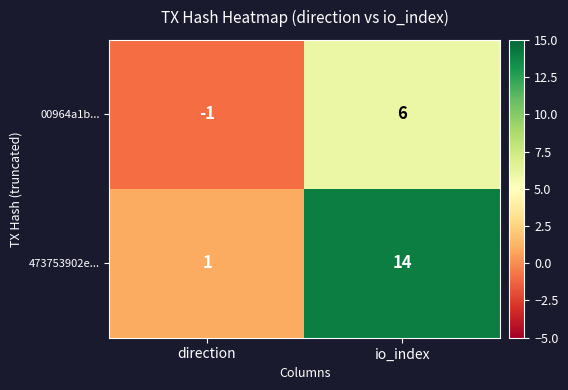

Which series has the widest spread of values?

473753902e...